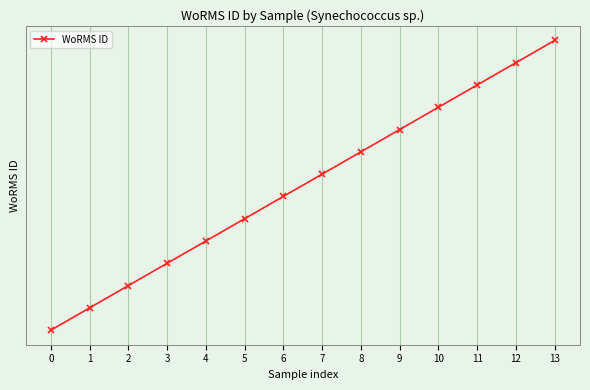

List the labels in order of value, smallest first.

0, 1, 2, 3, 4, 5, 6, 7, 8, 9, 10, 11, 12, 13